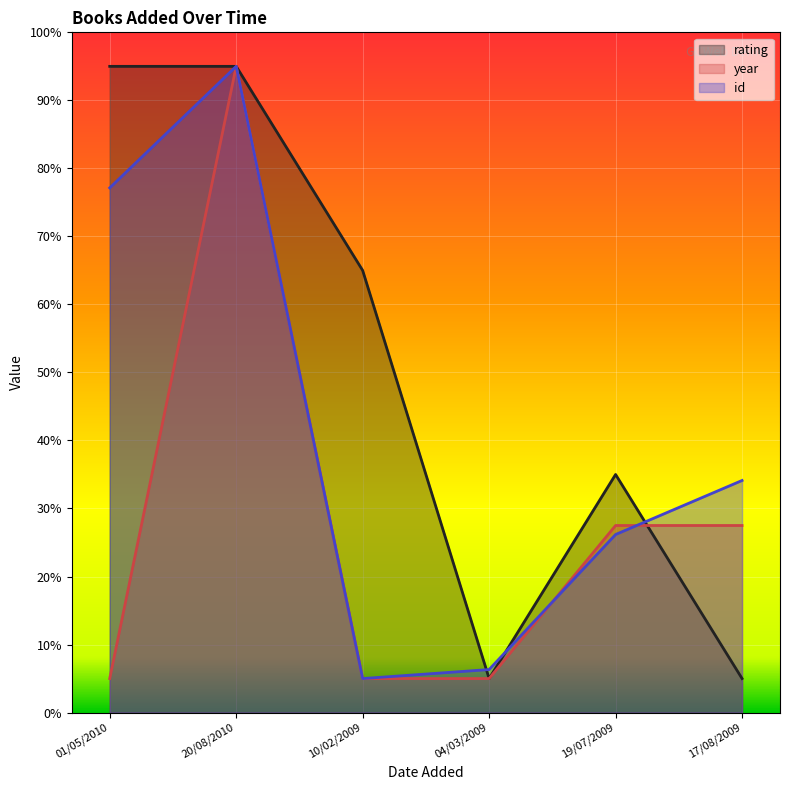

At which label is rating closest to 5?

10/02/2009